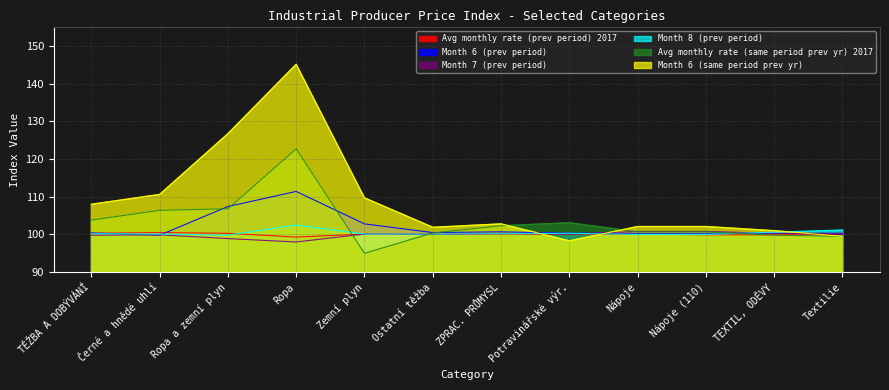

How many values in the Month 6 (prev period) series are below 100?

1